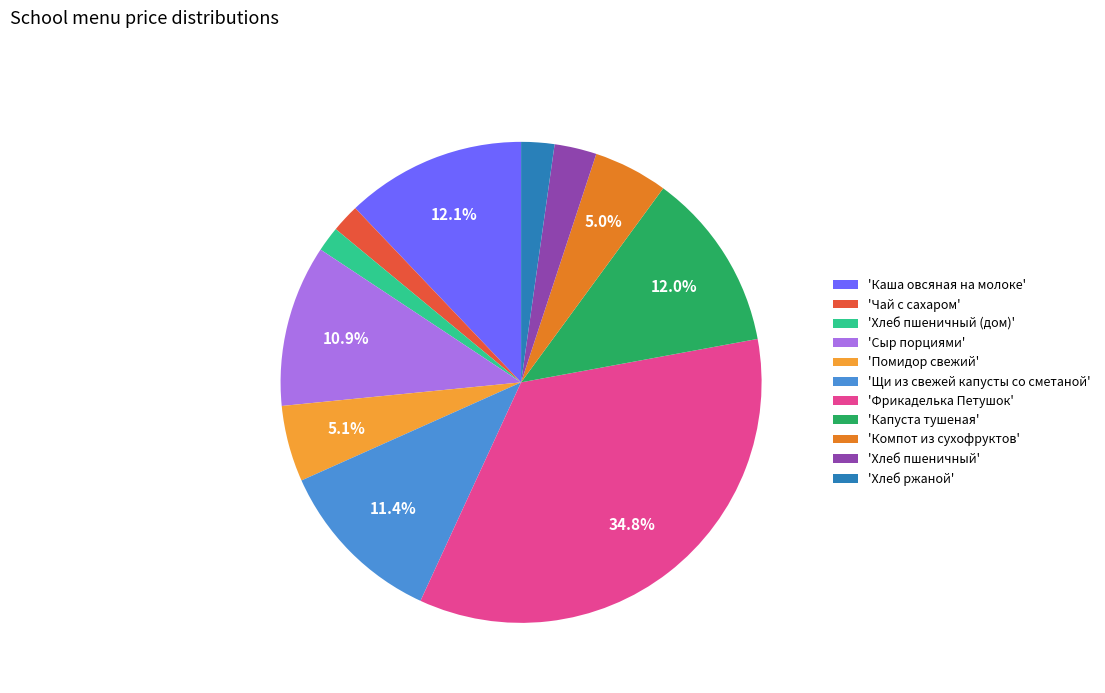

Is there a majority slice in this chart?

No